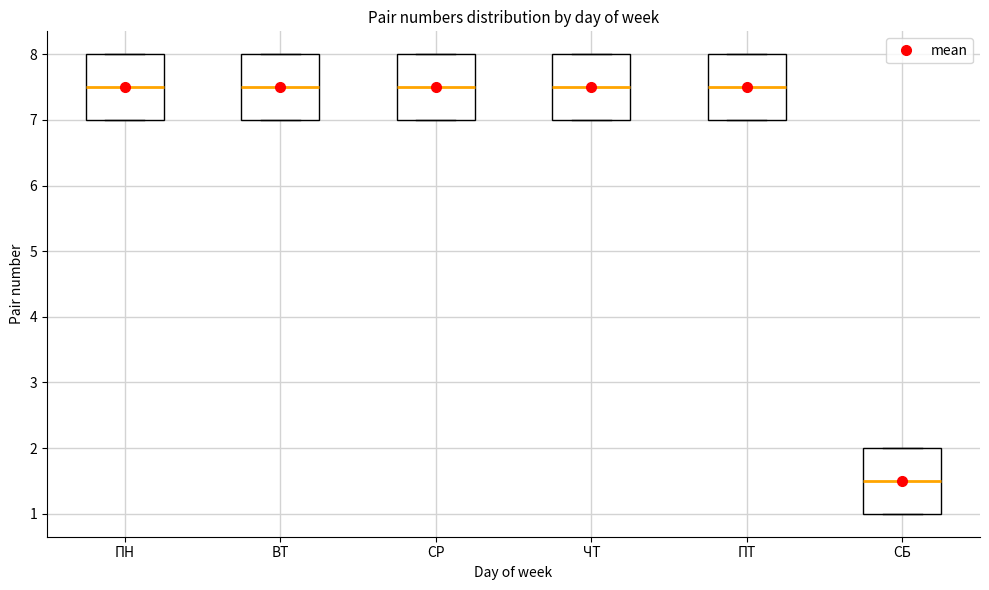

Where does the median line of the box for ПТ sit on the y-axis? The values are not printed on the chart, so give them approximately, as read against the axis.

7.5